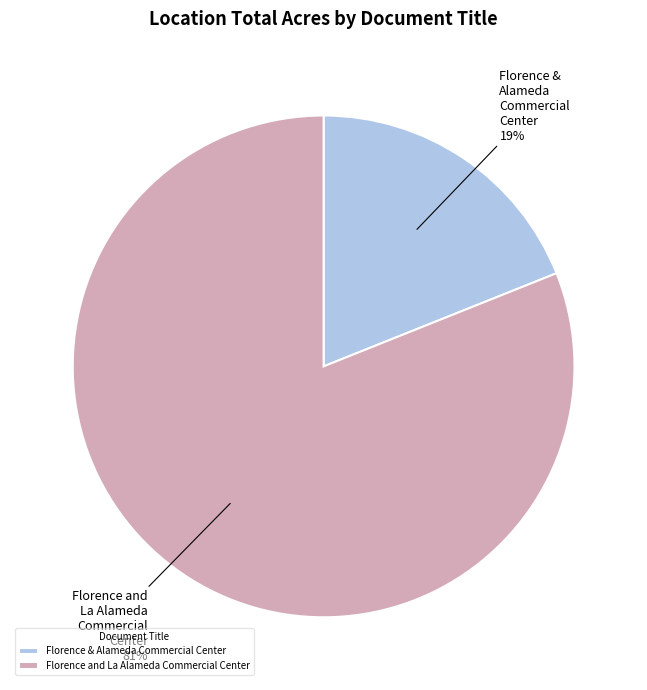

What percentage is the Florence and La Alameda Commercial Center slice, to the nearest percent?

81%